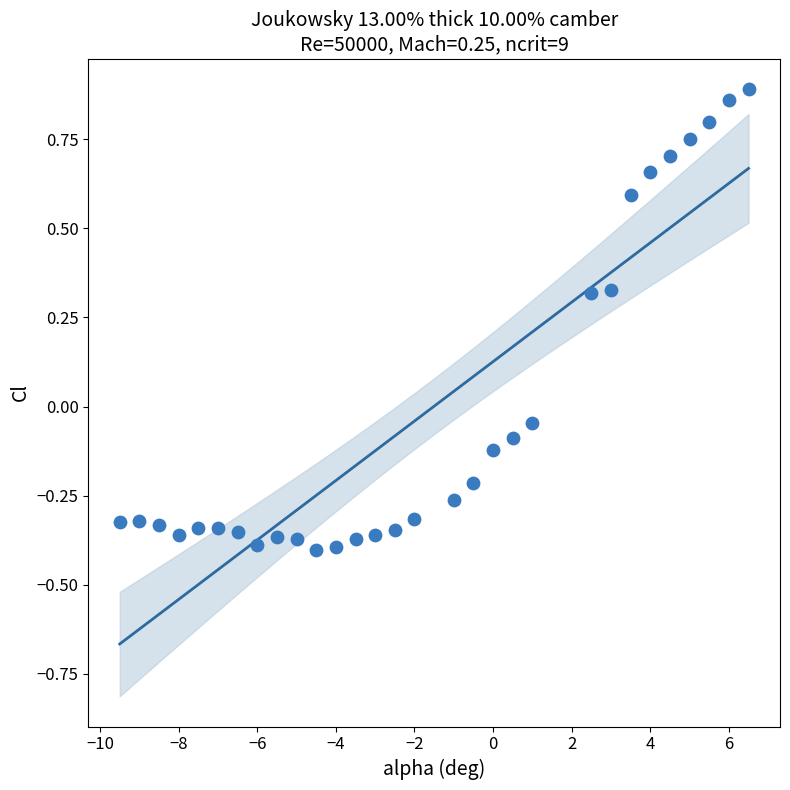

What is the range of X values (max minus min)?

16.0